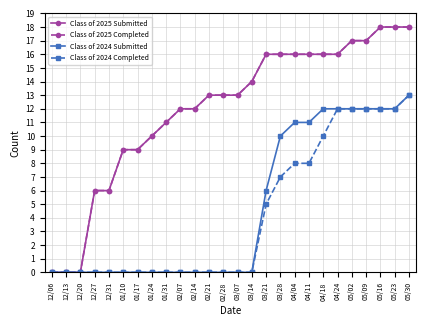

What position from the left is 05/23?

25